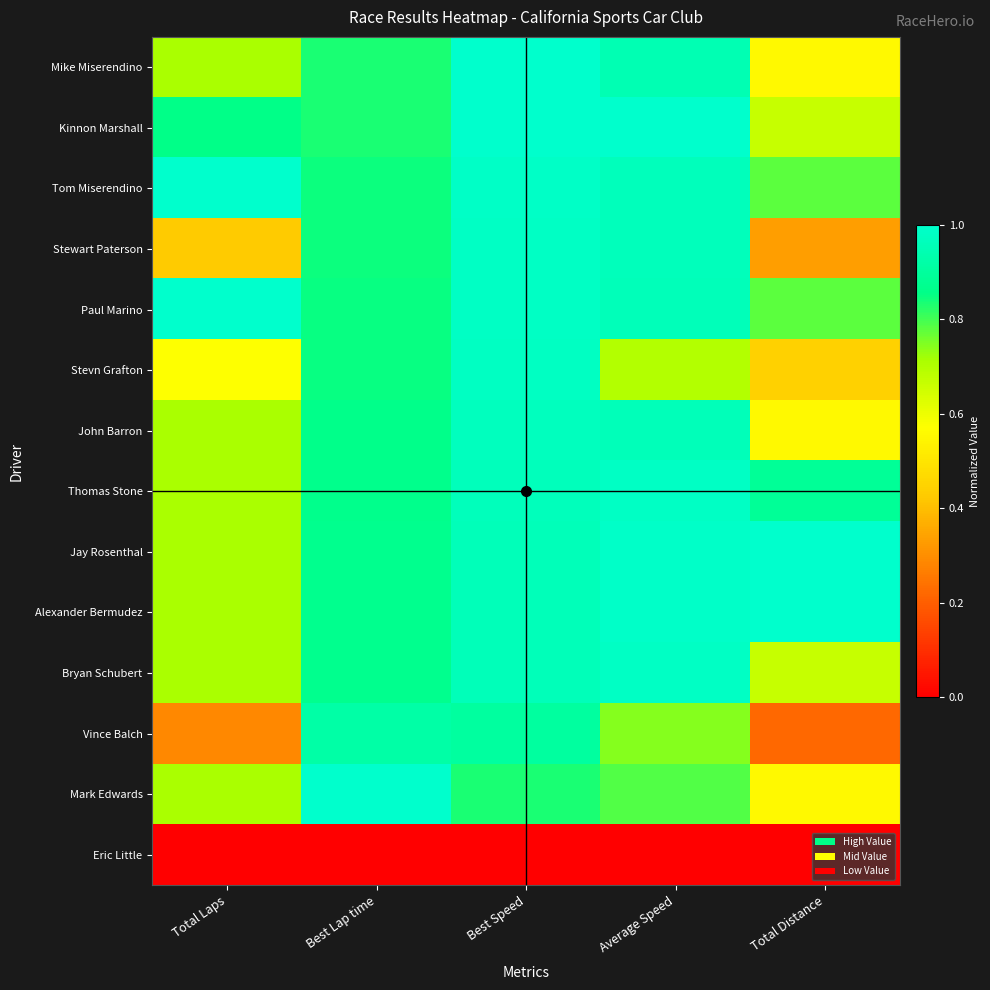

What is the maximum value shown in the chart?

1.0